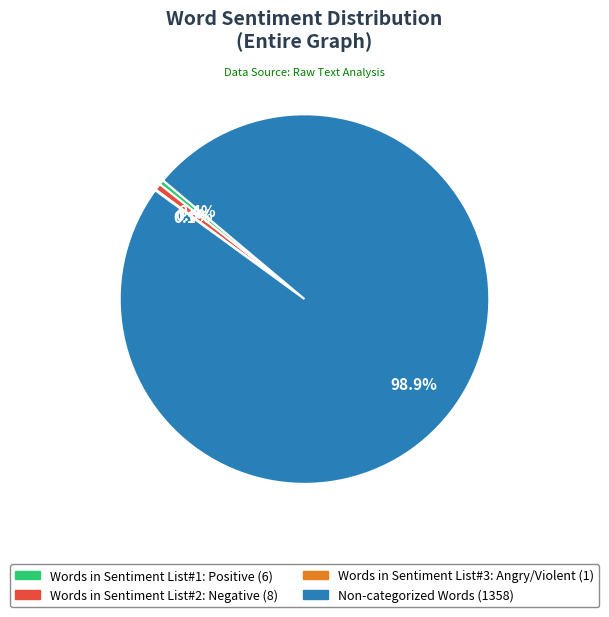

Do Words in Sentiment List#1: Positive and Non-categorized Words together represent more than half of the pie?

Yes